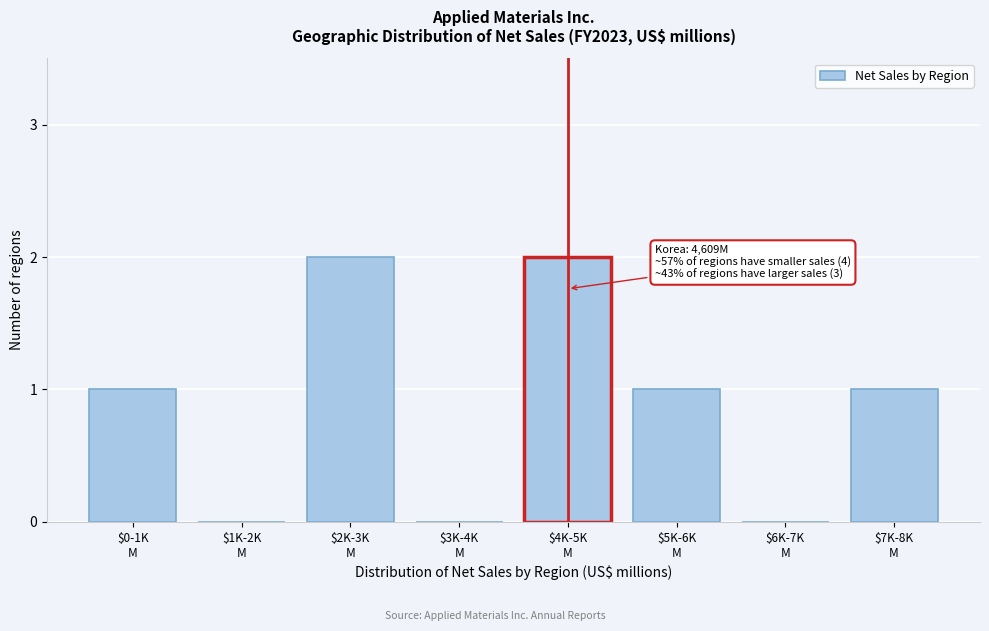

What is the sum of all values?

7